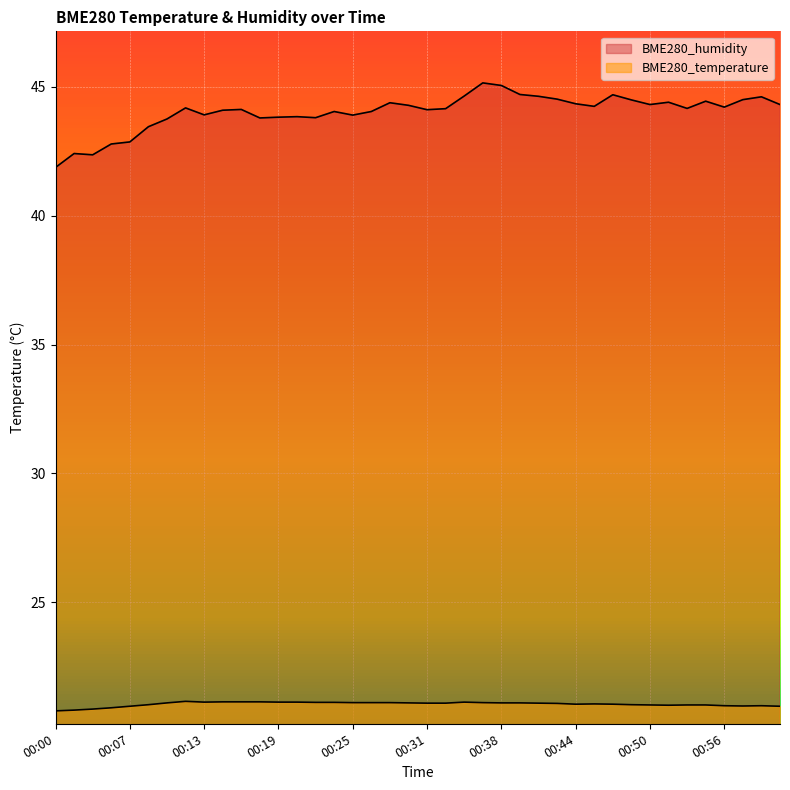

Reading left to right, what are all the values shown in this chart?

BME280_temperature: 00:00=20.8	00:02=20.8	00:04=20.9	00:05=20.9	00:07=21.0	00:08=21.0	00:10=21.1	00:11=21.2	00:13=21.1	00:15=21.1	00:16=21.1	00:18=21.1	00:19=21.1	00:21=21.1	00:22=21.1	00:24=21.1	00:25=21.1	00:27=21.1	00:28=21.1	00:30=21.1	00:31=21.1	00:33=21.1	00:35=21.1	00:36=21.1	00:38=21.1	00:39=21.1	00:41=21.1	00:42=21.1	00:44=21.1	00:45=21.1	00:47=21.1	00:48=21.0	00:50=21.0	00:52=21.0	00:53=21.0	00:55=21.0	00:56=21.0	00:58=21.0	00:59=21.0	01:01=21.0
BME280_humidity: 00:00=41.9	00:02=42.4	00:04=42.4	00:05=42.8	00:07=42.9	00:08=43.5	00:10=43.8	00:11=44.2	00:13=43.9	00:15=44.1	00:16=44.1	00:18=43.8	00:19=43.8	00:21=43.8	00:22=43.8	00:24=44.0	00:25=43.9	00:27=44.0	00:28=44.4	00:30=44.3	00:31=44.1	00:33=44.1	00:35=44.6	00:36=45.1	00:38=45.0	00:39=44.7	00:41=44.6	00:42=44.5	00:44=44.3	00:45=44.2	00:47=44.7	00:48=44.5	00:50=44.3	00:52=44.4	00:53=44.2	00:55=44.4	00:56=44.2	00:58=44.5	00:59=44.6	01:01=44.3